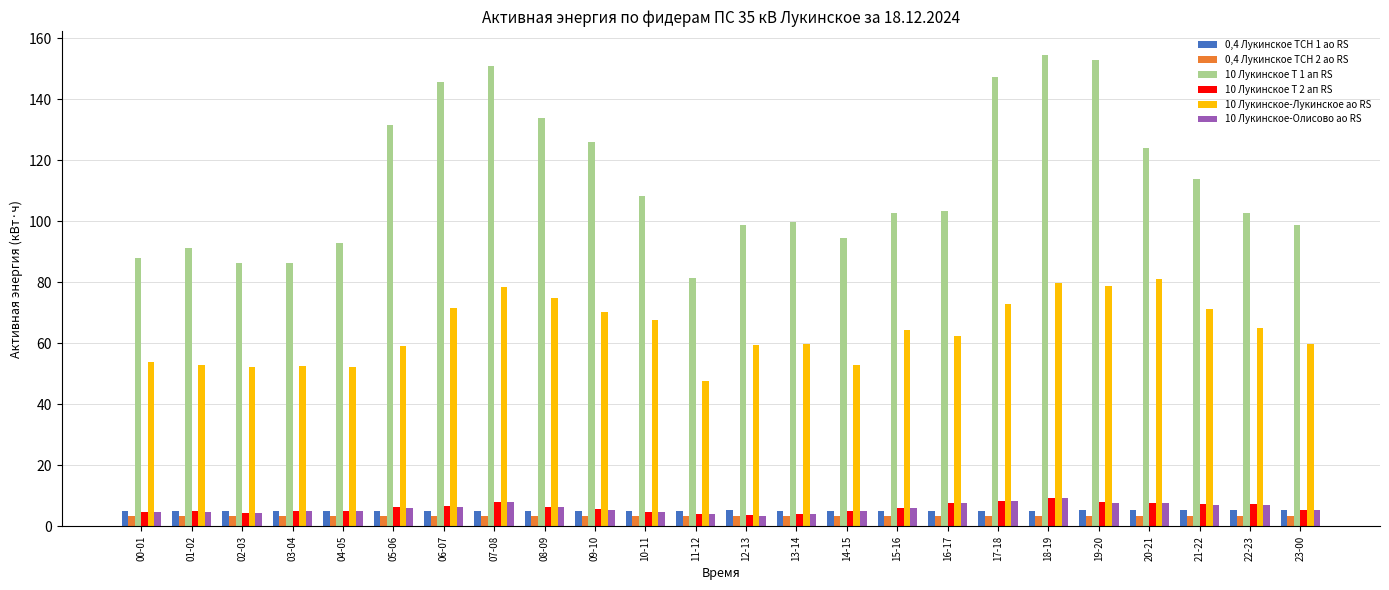

What are all the series names shown in the legend?

0,4 Лукинское ТСН 1 ао RS, 0,4 Лукинское ТСН 2 ао RS, 10 Лукинское Т 1 ап RS, 10 Лукинское Т 2 ап RS, 10 Лукинское-Лукинское ао RS, 10 Лукинское-Олисово ао RS